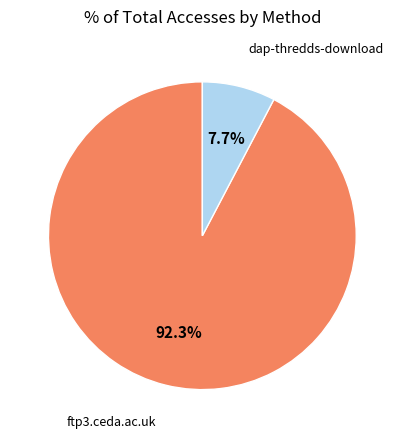

Is there a majority slice in this chart?

Yes